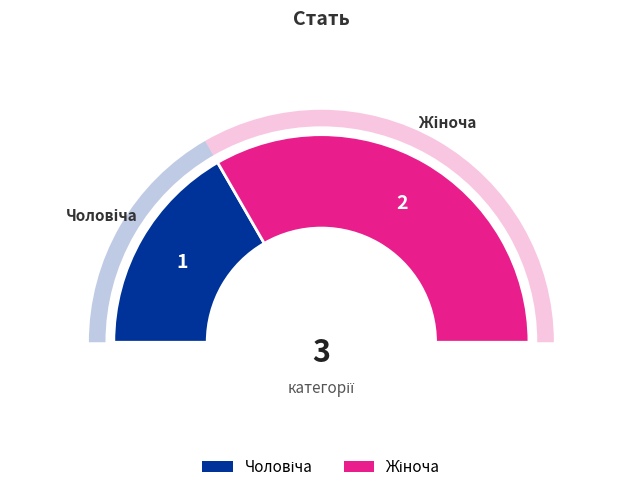

Which has a higher value, Чоловіча or Жіноча?

Жіноча